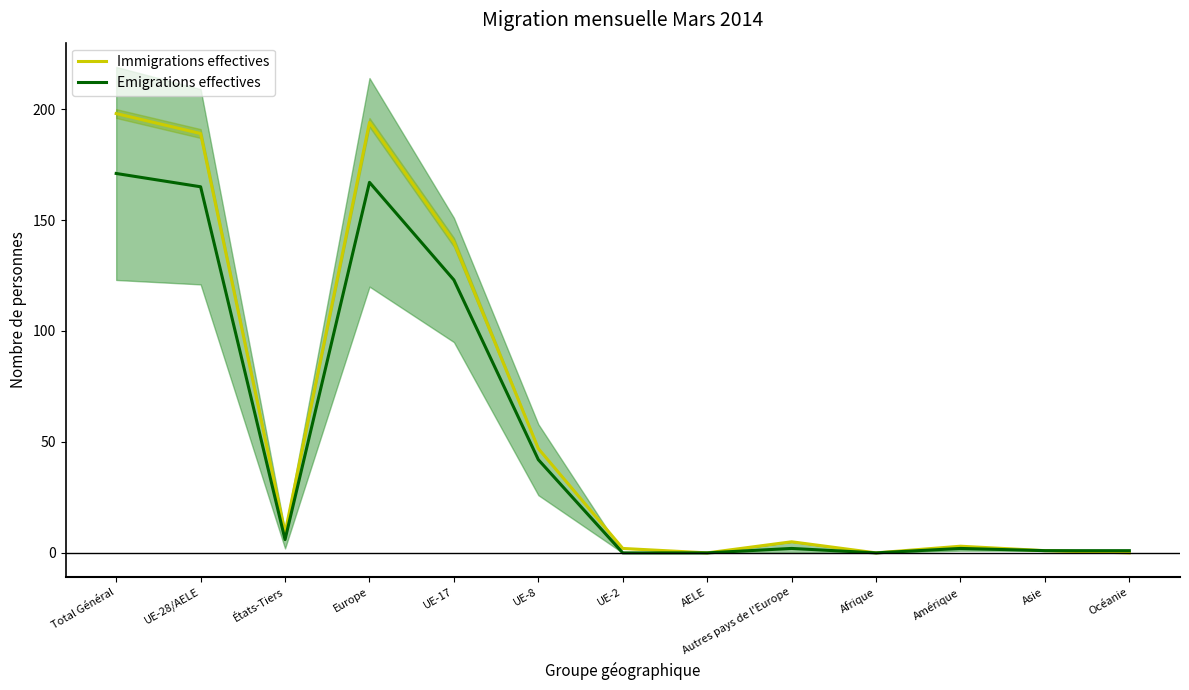

True or false: Immigrations effectives and Emigrations effectives intersect in this chart.

False